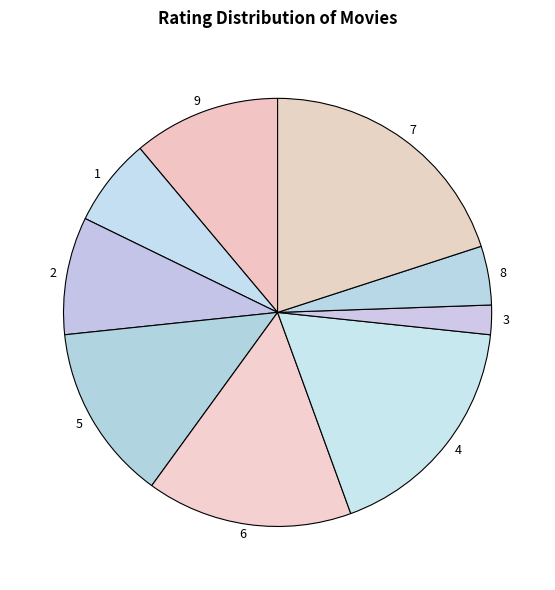

Between 5 and 1, which is larger?

5